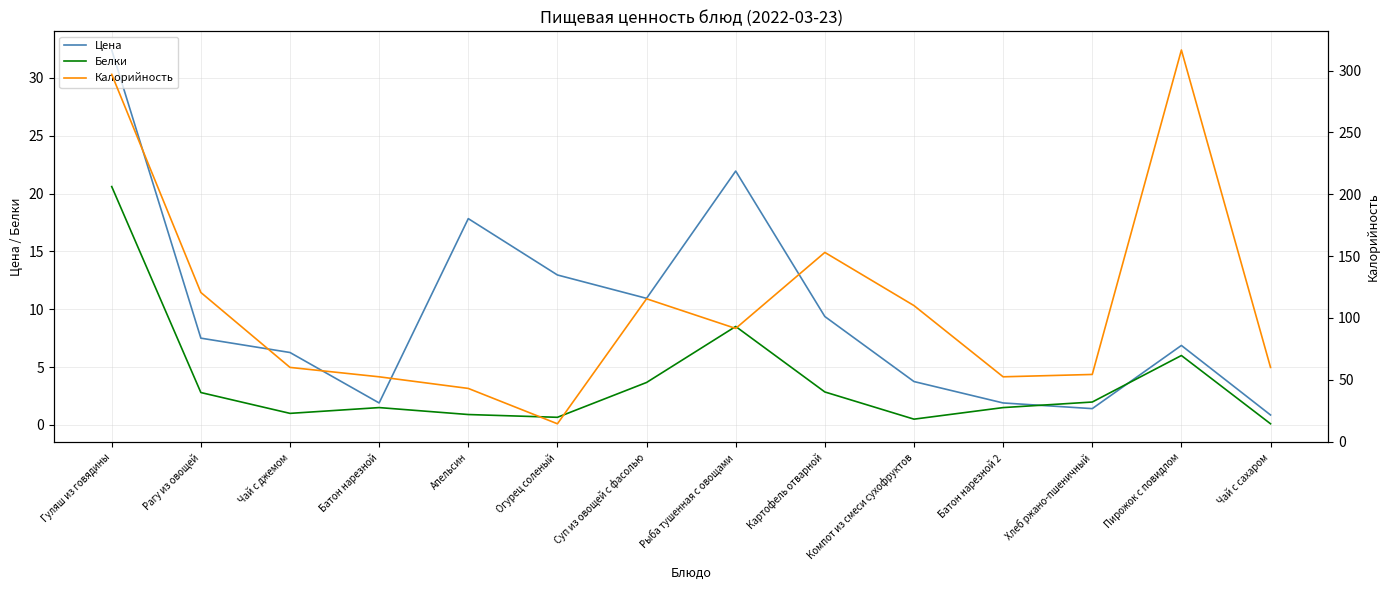

How many interior local peaks does the Цена series have?

3